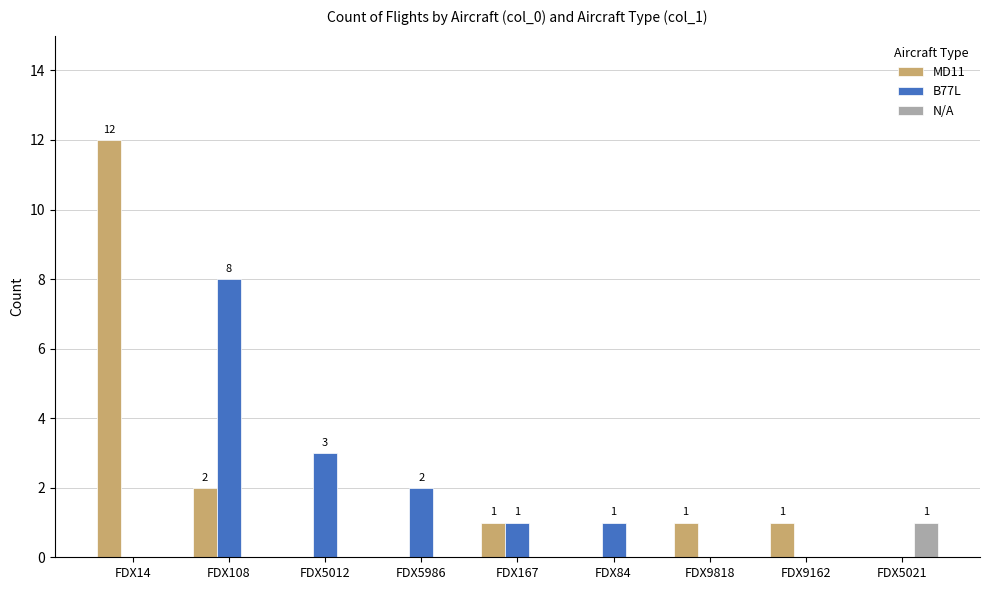

At which label does B77L reach its peak?

FDX108